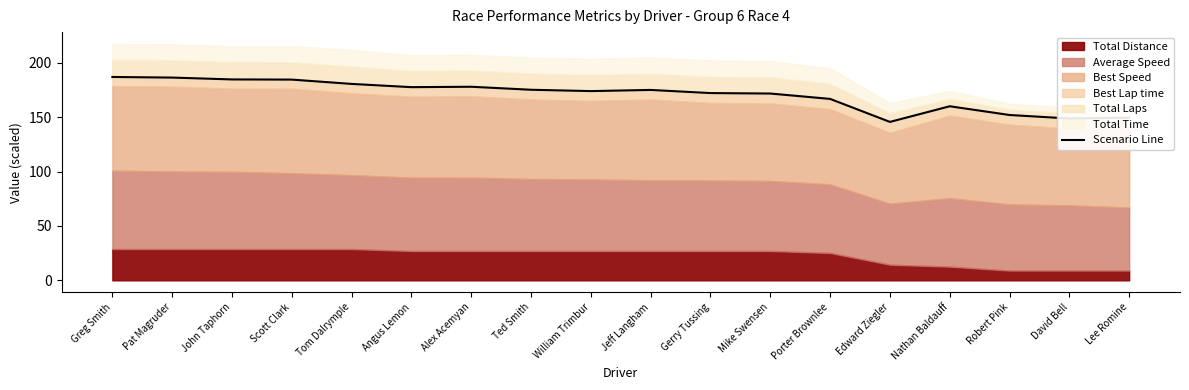

Which label corresponds to the smallest value in the chart?

Edward Ziegler